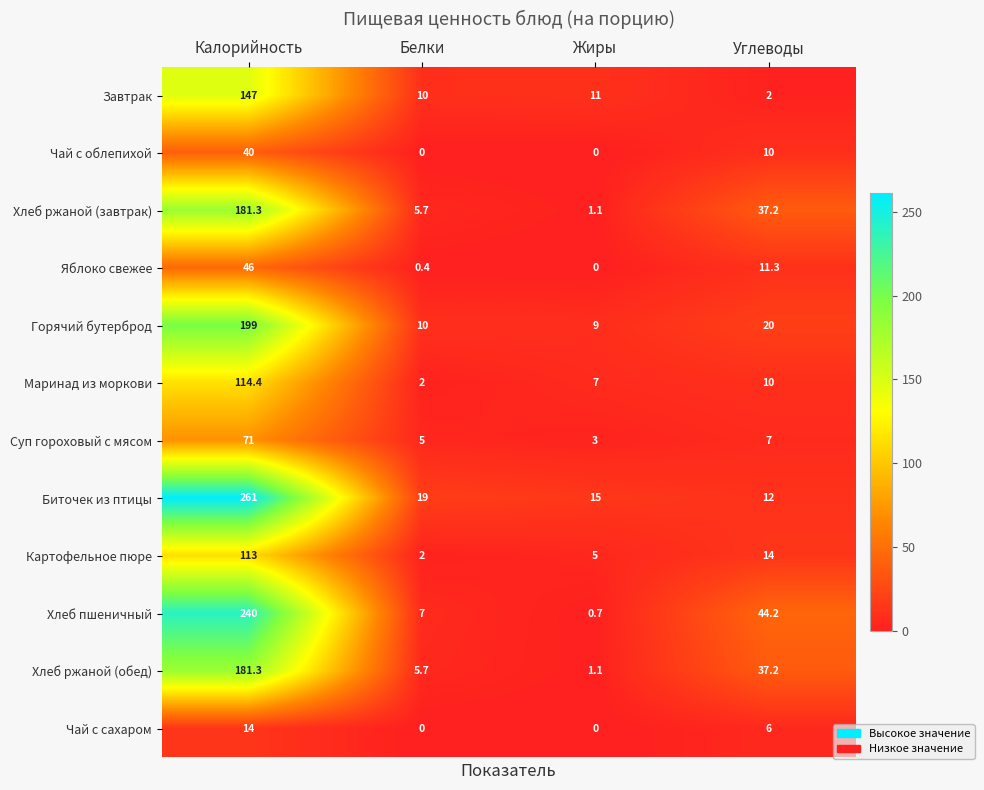

Is it true that Биточек из птицы equals 7.3 at Белки?

False